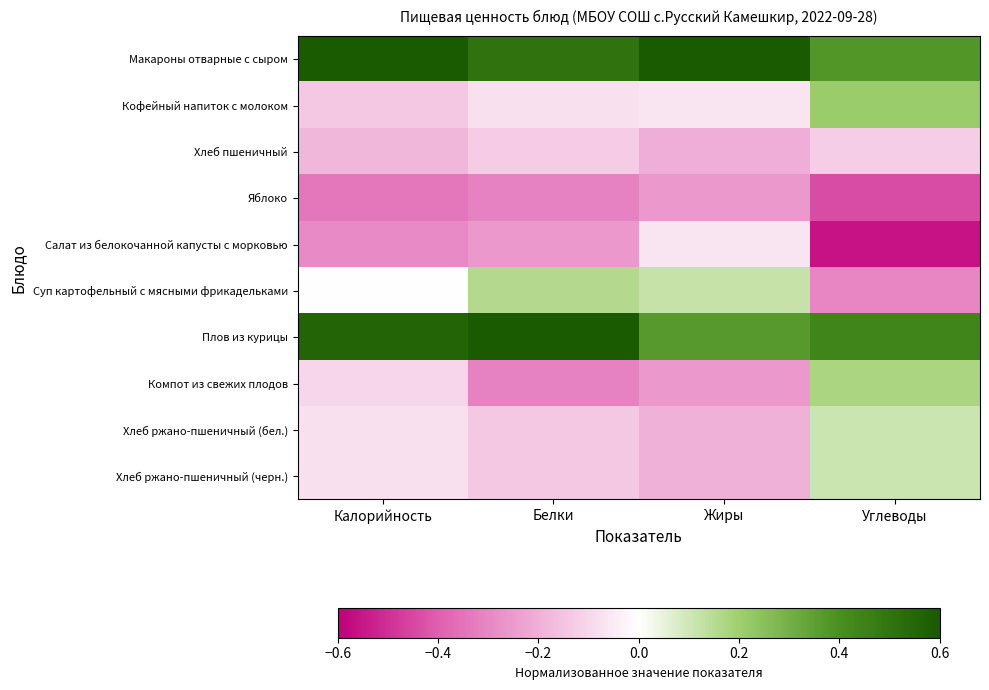

Reading left to right, transcribe all the data shown in this chart.

Макароны отварные с сыром: Калорийность=0.7	Белки=0.5	Жиры=0.7	Углеводы=0.4
Кофейный напиток с молоком: Калорийность=-0.1	Белки=-0.1	Жиры=-0.1	Углеводы=0.2
Хлеб пшеничный: Калорийность=-0.2	Белки=-0.1	Жиры=-0.2	Углеводы=-0.1
Яблоко: Калорийность=-0.3	Белки=-0.3	Жиры=-0.3	Углеводы=-0.4
Салат из белокочанной капусты с морковью: Калорийность=-0.3	Белки=-0.3	Жиры=-0.1	Углеводы=-0.6
Суп картофельный с мясными фрикадельками: Калорийность=-0.0	Белки=0.2	Жиры=0.1	Углеводы=-0.3
Плов из курицы: Калорийность=0.6	Белки=0.7	Жиры=0.4	Углеводы=0.4
Компот из свежих плодов: Калорийность=-0.1	Белки=-0.3	Жиры=-0.3	Углеводы=0.2
Хлеб ржано-пшеничный (бел.): Калорийность=-0.1	Белки=-0.1	Жиры=-0.2	Углеводы=0.1
Хлеб ржано-пшеничный (черн.): Калорийность=-0.1	Белки=-0.1	Жиры=-0.2	Углеводы=0.1